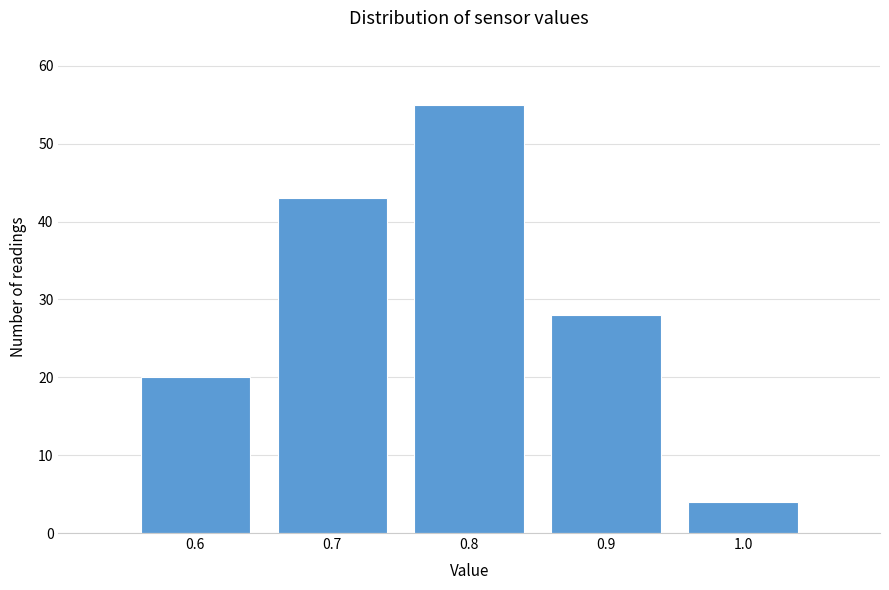

Reading left to right, transcribe all the data shown in this chart.

0.6=20	0.7=43	0.8=55	0.9=28	1.0=4